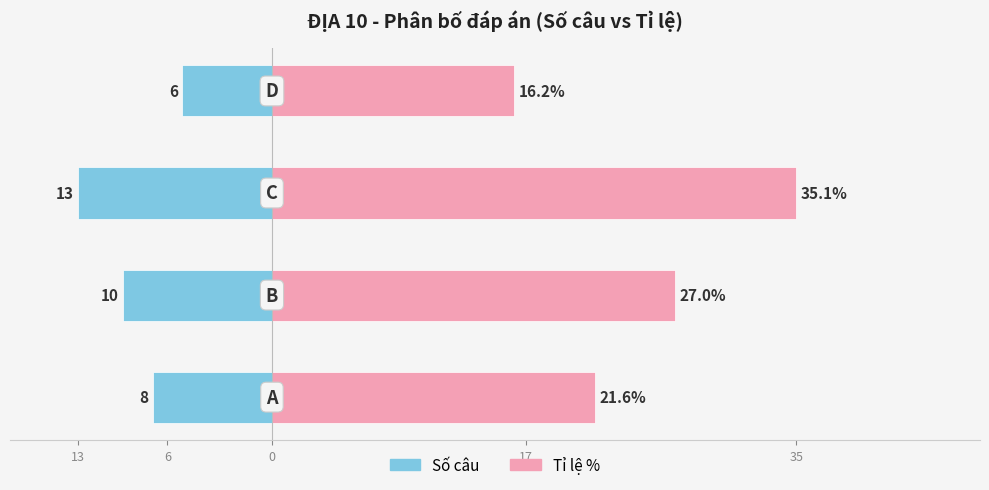

What is the average value of the Số câu series?

-9.2